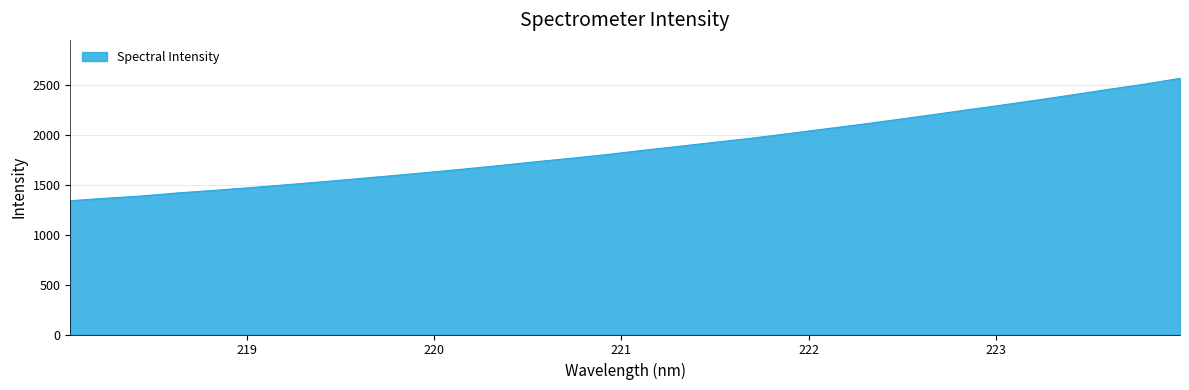

What is the difference between the maximum and minimum values?

1225.0